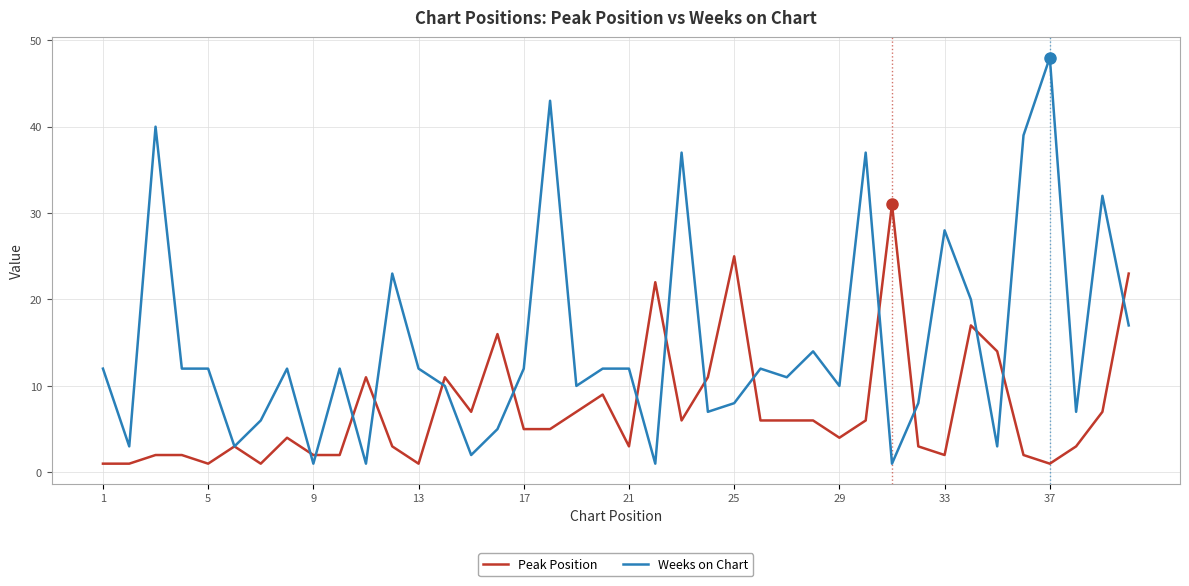

Which series has the largest total across all categories?

Weeks on Chart